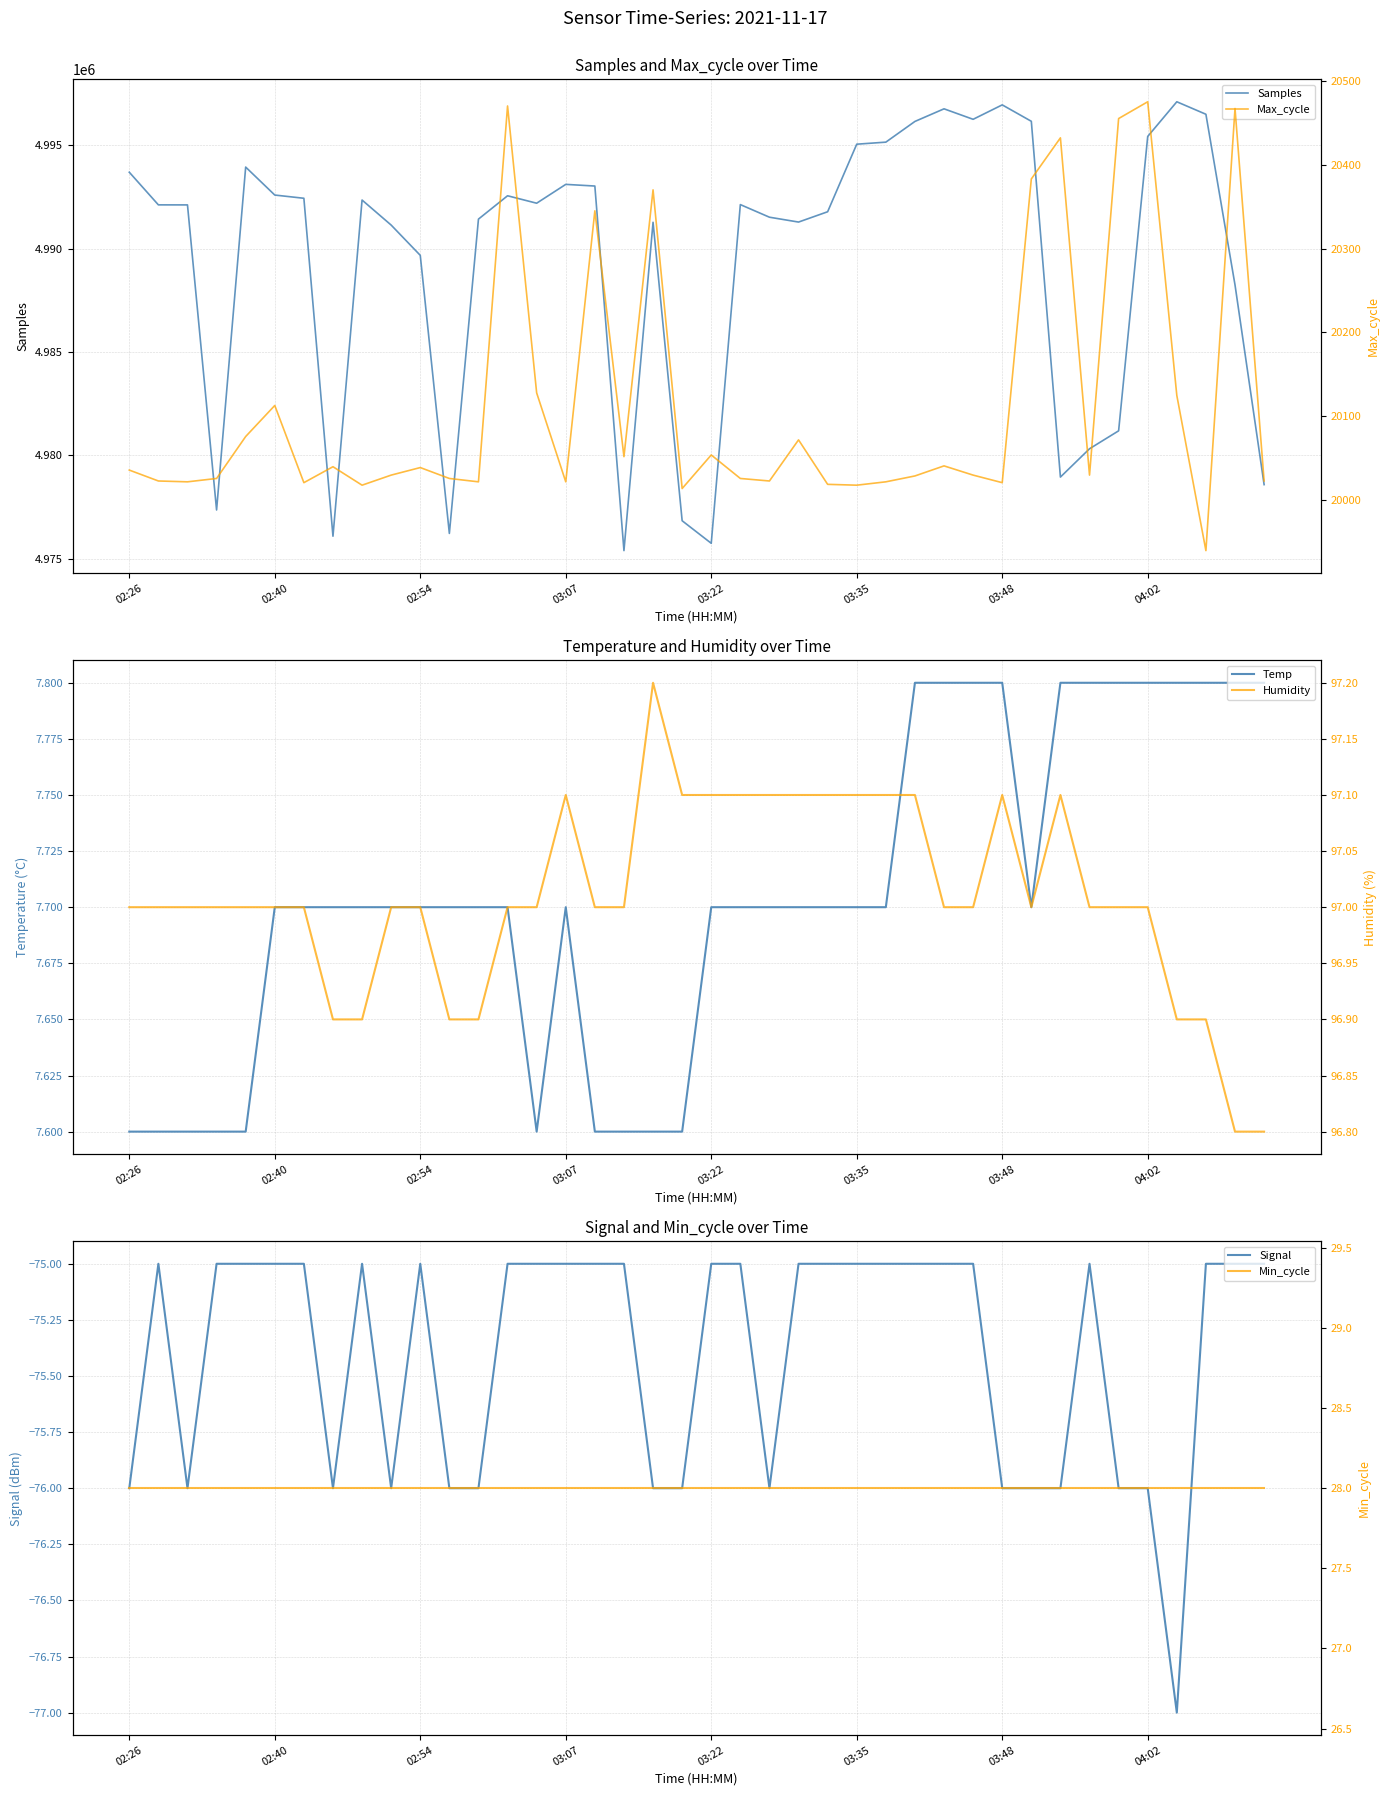

Is the value of Temp at 9 greater than the value of Humidity at 23?

No